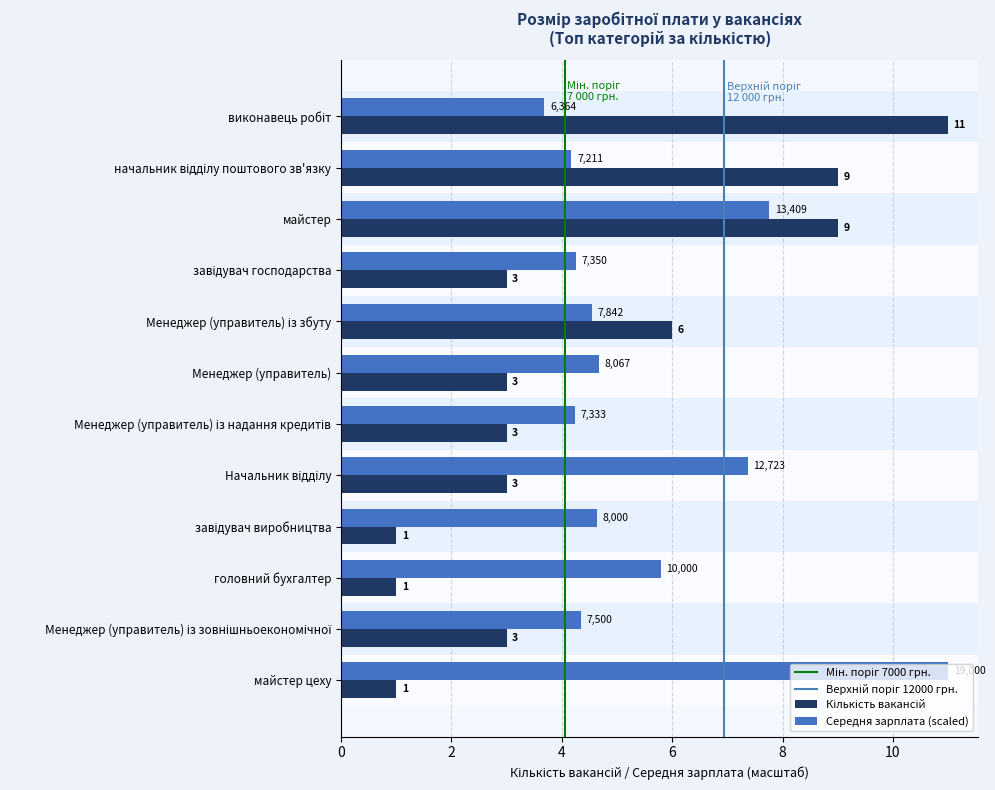

At which category is the sum across all series the highest?

майстер